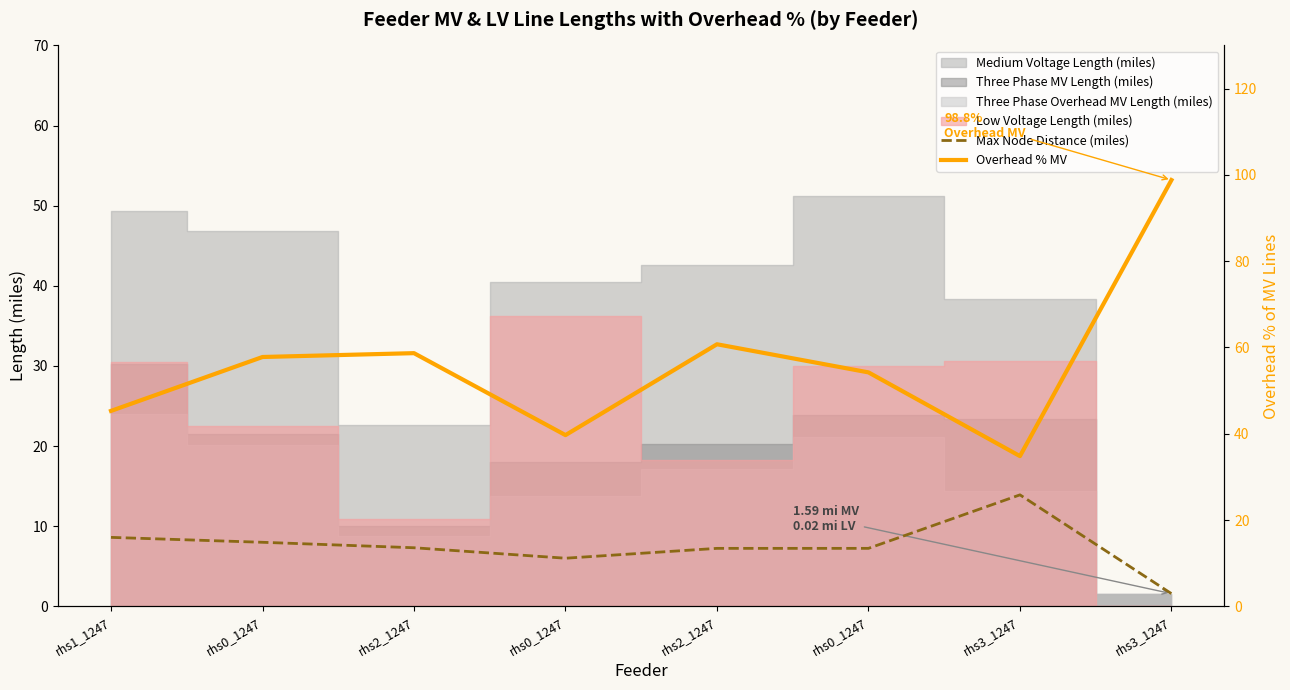

What is the difference between the highest and lowest values at rhs2_1247?

51.4